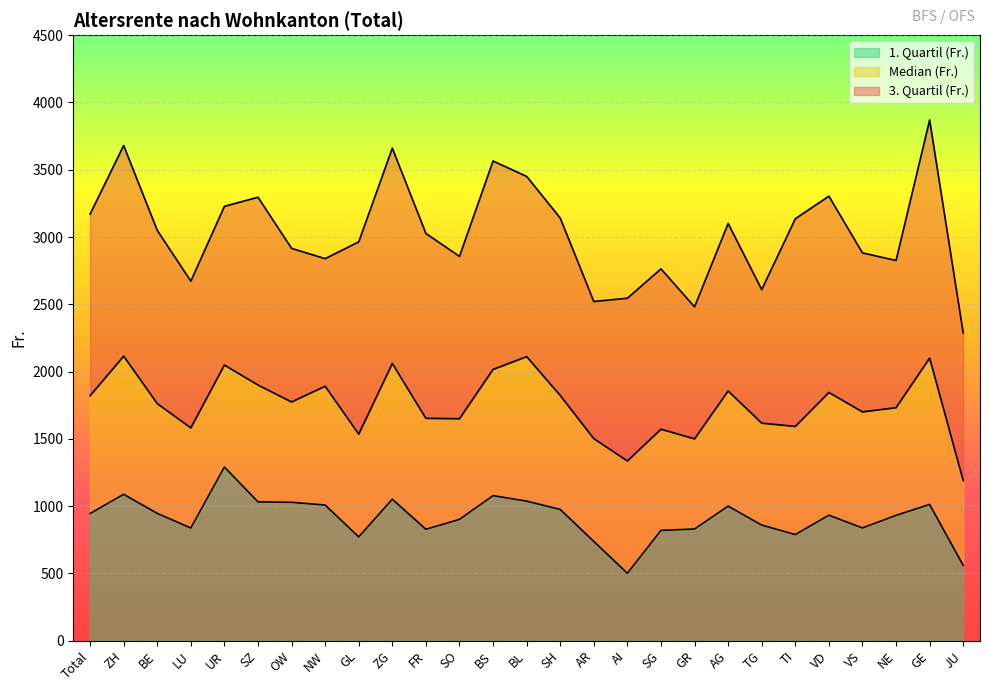

Rank the series by their maximum value, from highest to lowest.

3. Quartil (Fr.), Median (Fr.), 1. Quartil (Fr.)